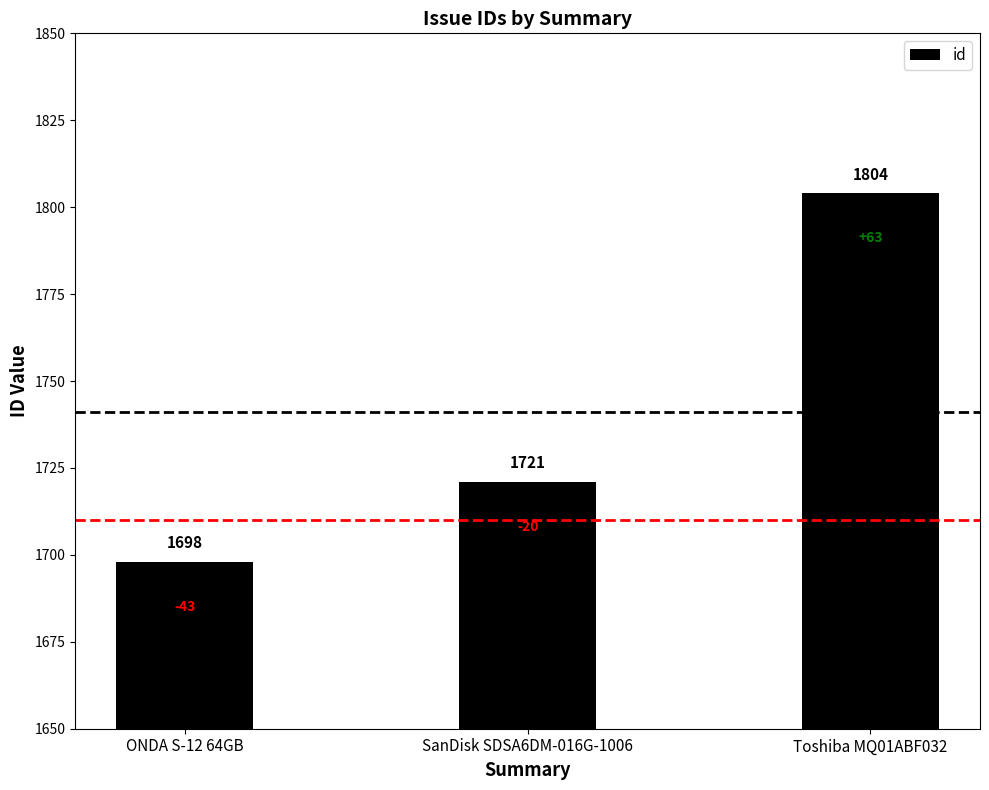

Reading left to right, what are all the values shown in this chart?

1698	1721	1804